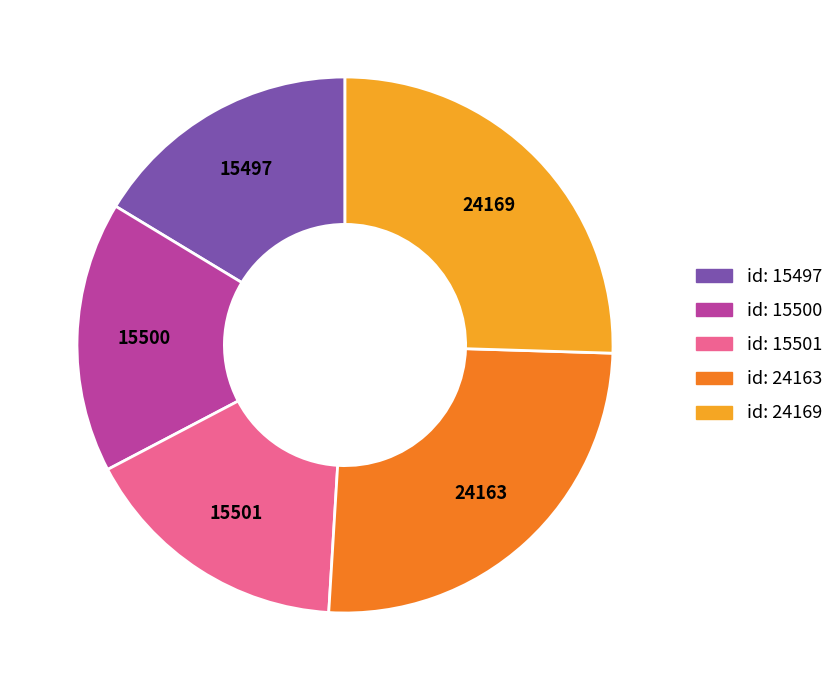

Is there any slice that represents more than half of the pie?

No